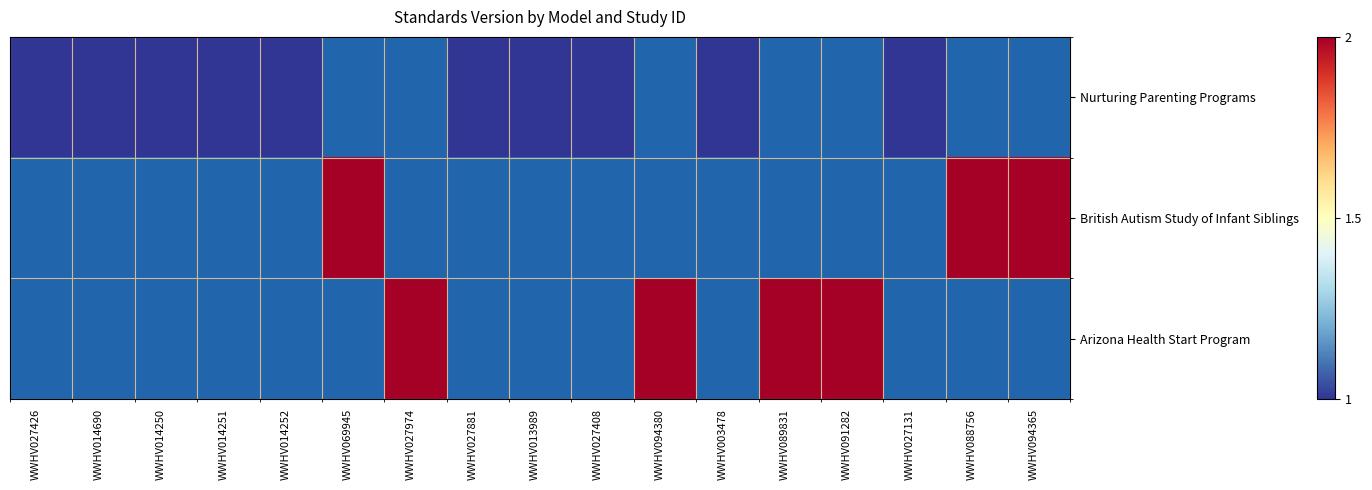

At which category is the sum across all series the highest?

WWHV069945